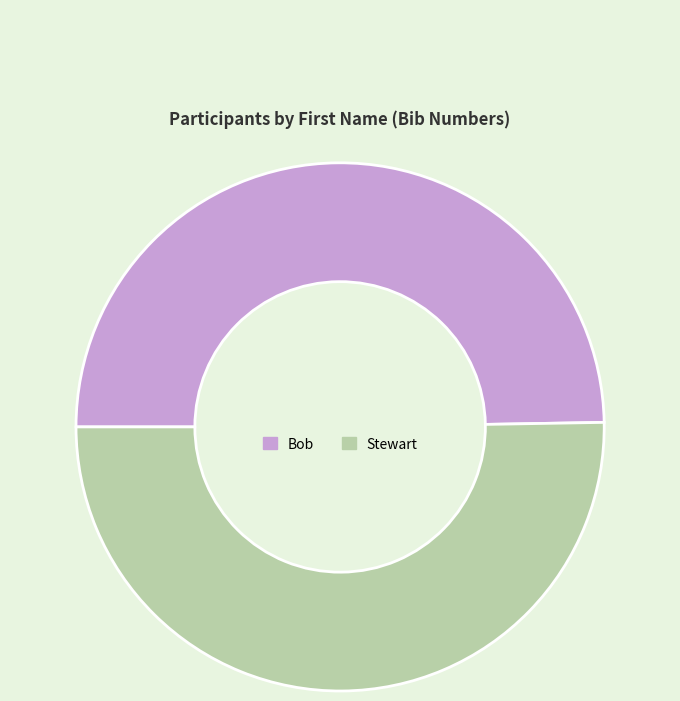

What is the ratio of the value at Bob to the value at Stewart?

1.0